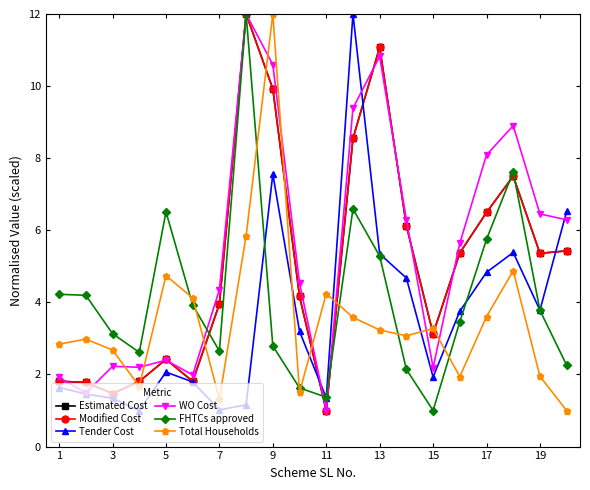

Which series has the largest total across all categories?

WO Cost